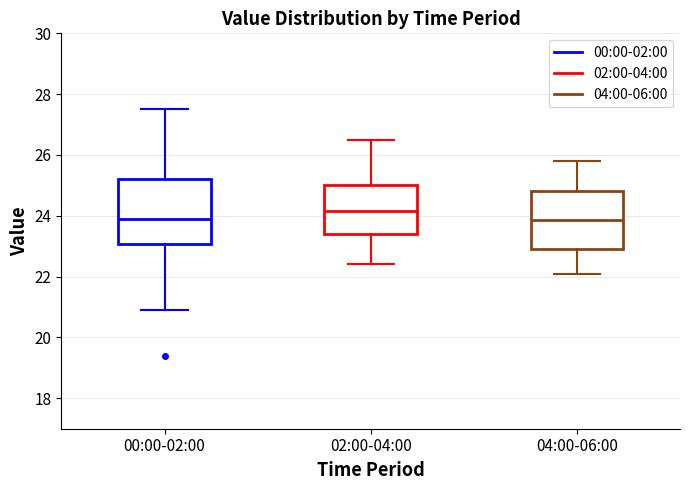

Which box's median line is the highest?

02:00-04:00